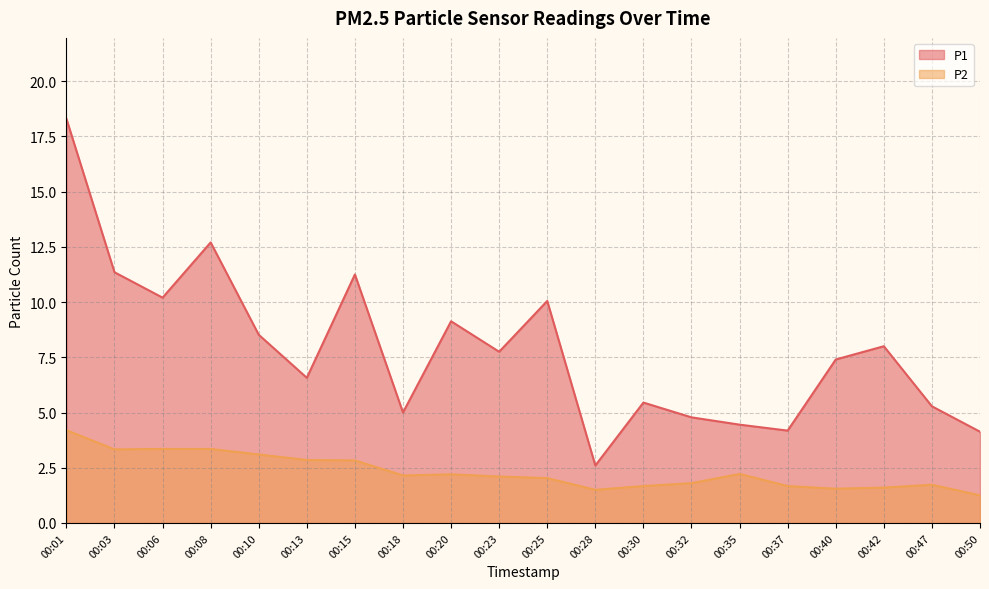

True or false: P2 and P1 intersect in this chart.

False